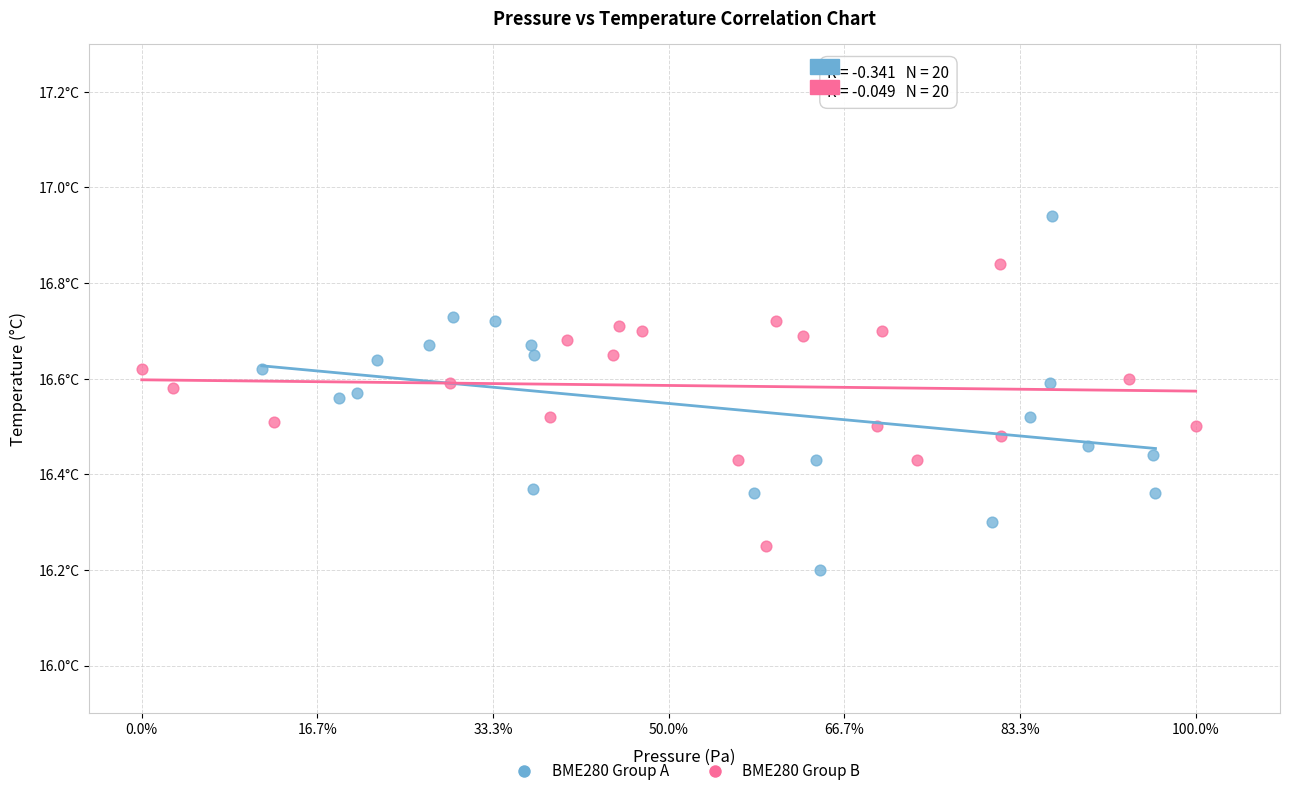

What are all the series names shown in the legend?

BME280 Group A, BME280 Group B